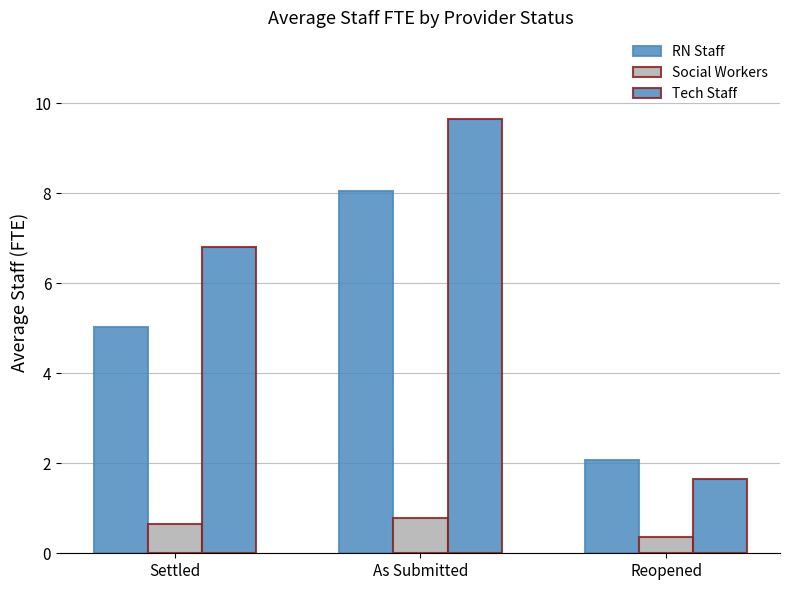

Does the chart contain stacked bars?

No